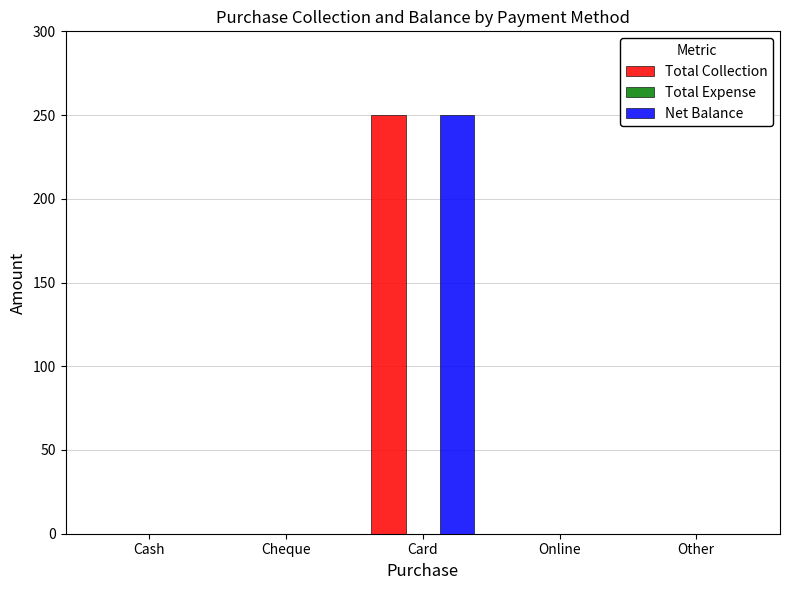

What is the greatest value displayed?

250